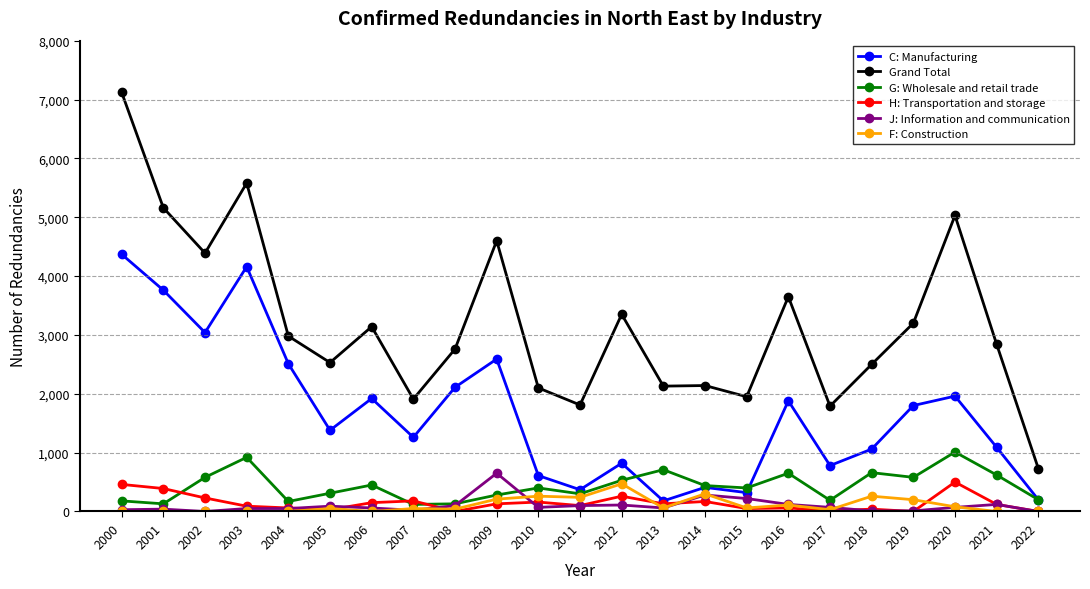

True or false: Grand Total and F: Construction cross at least once.

False